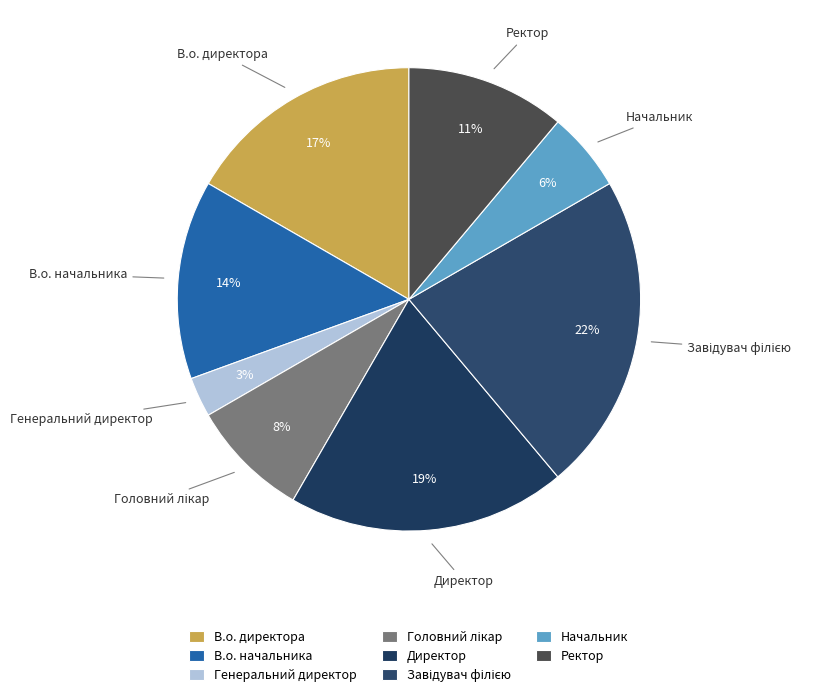

Is the sum of В.о. начальника and Директор greater than half?

No